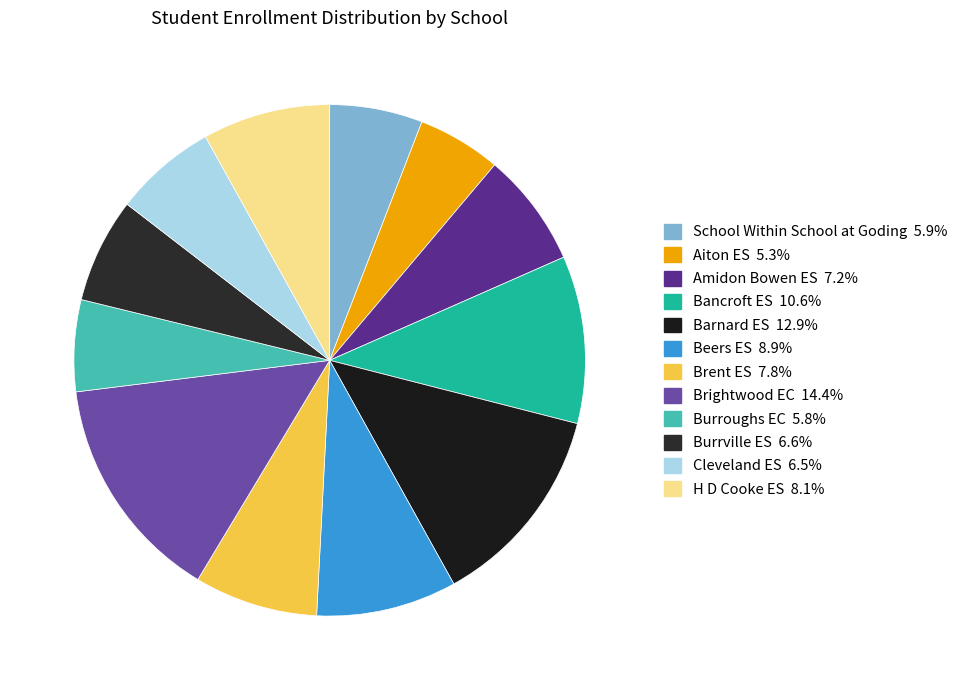

Is it true that Brightwood EC is 14% of the pie?

True